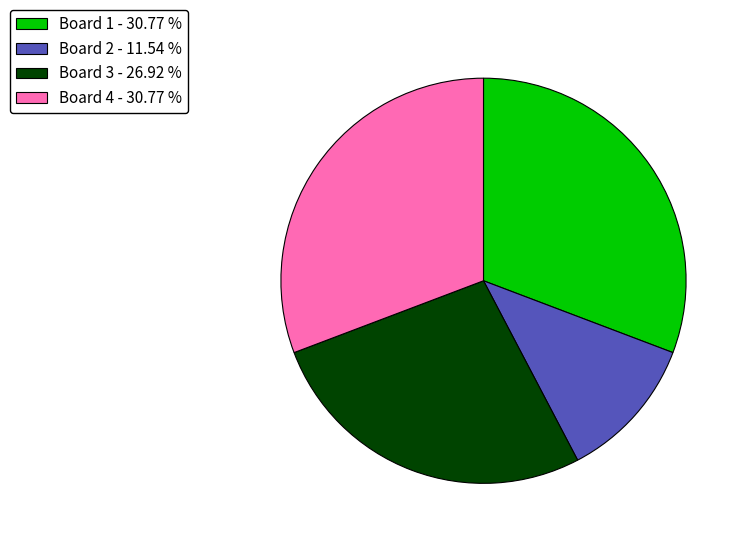

Do Board 2 - 11.54 % and Board 1 - 30.77 % together represent more than half of the pie?

No